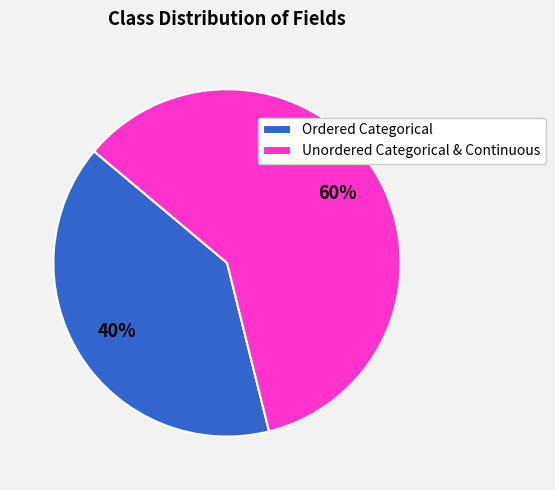

Does Ordered Categorical account for over 50% of the chart?

No